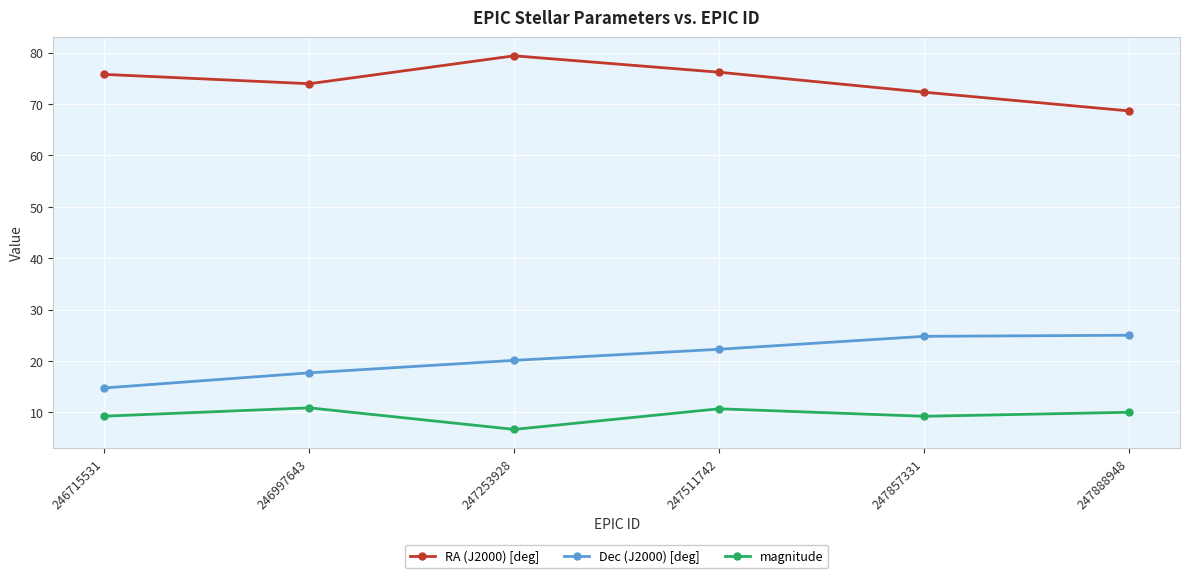

Does the chart display data point markers on the line(s)?

Yes